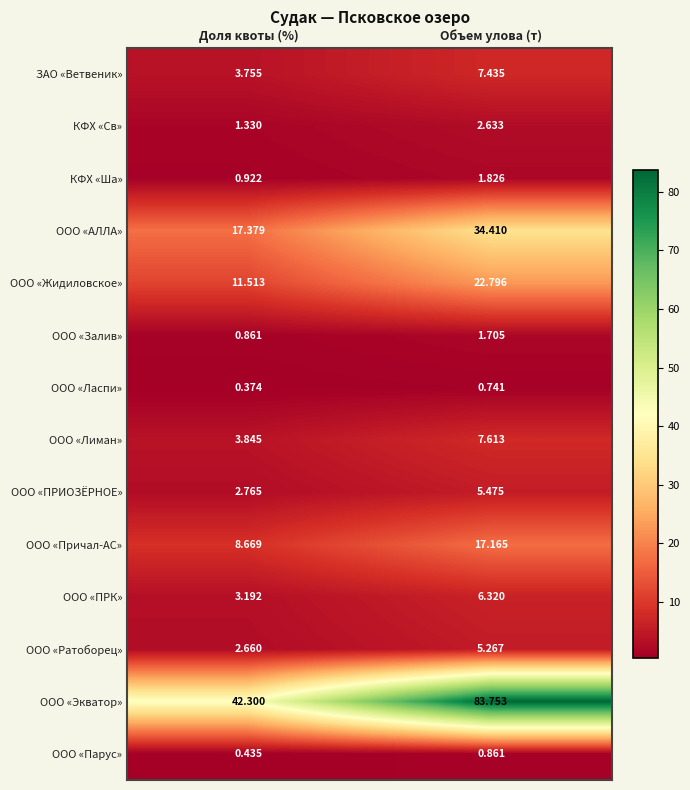

Where does the ООО «Жидиловское» series first go above 22?

Объем улова (т)